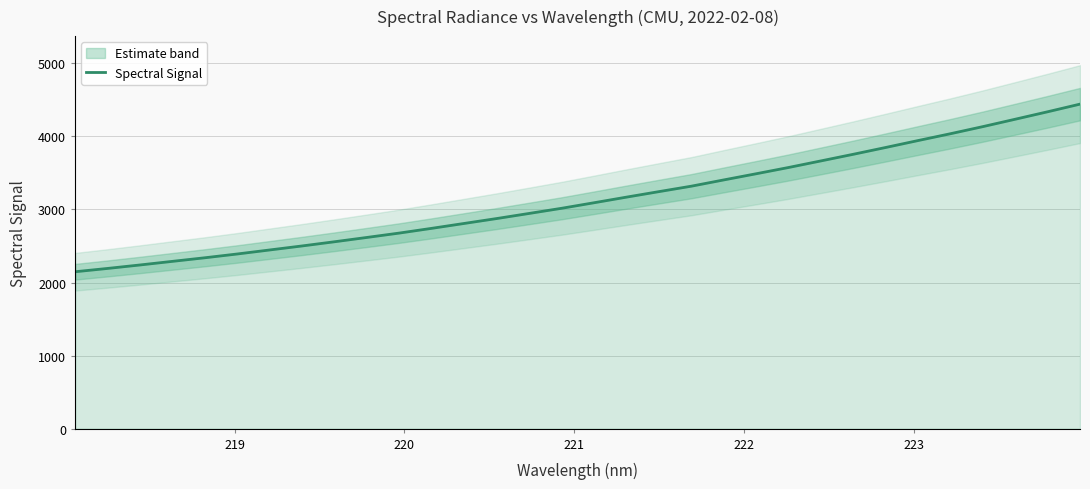

How many lines are shown in the chart?

1